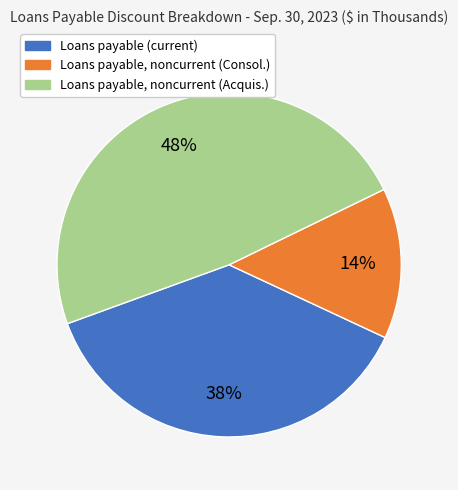

Is there any slice that represents more than half of the pie?

No